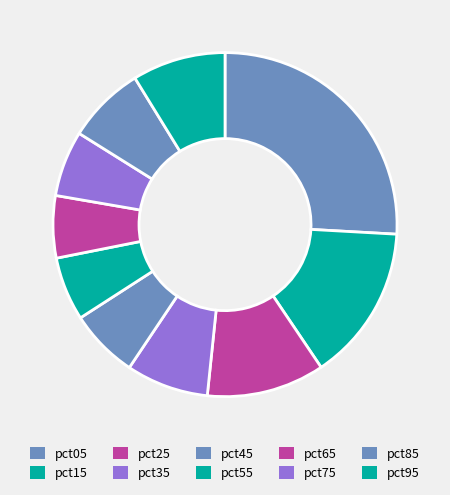

Is it true that pct95 is 9% of the pie?

True